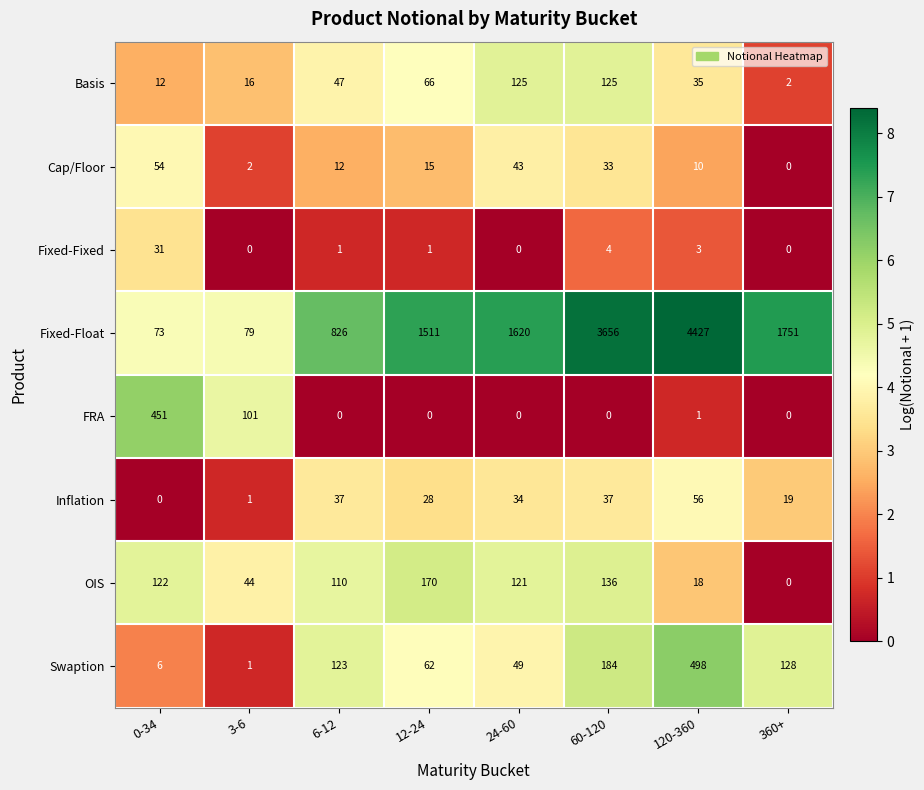

Is it true that FRA equals 0 at 60-120?

True